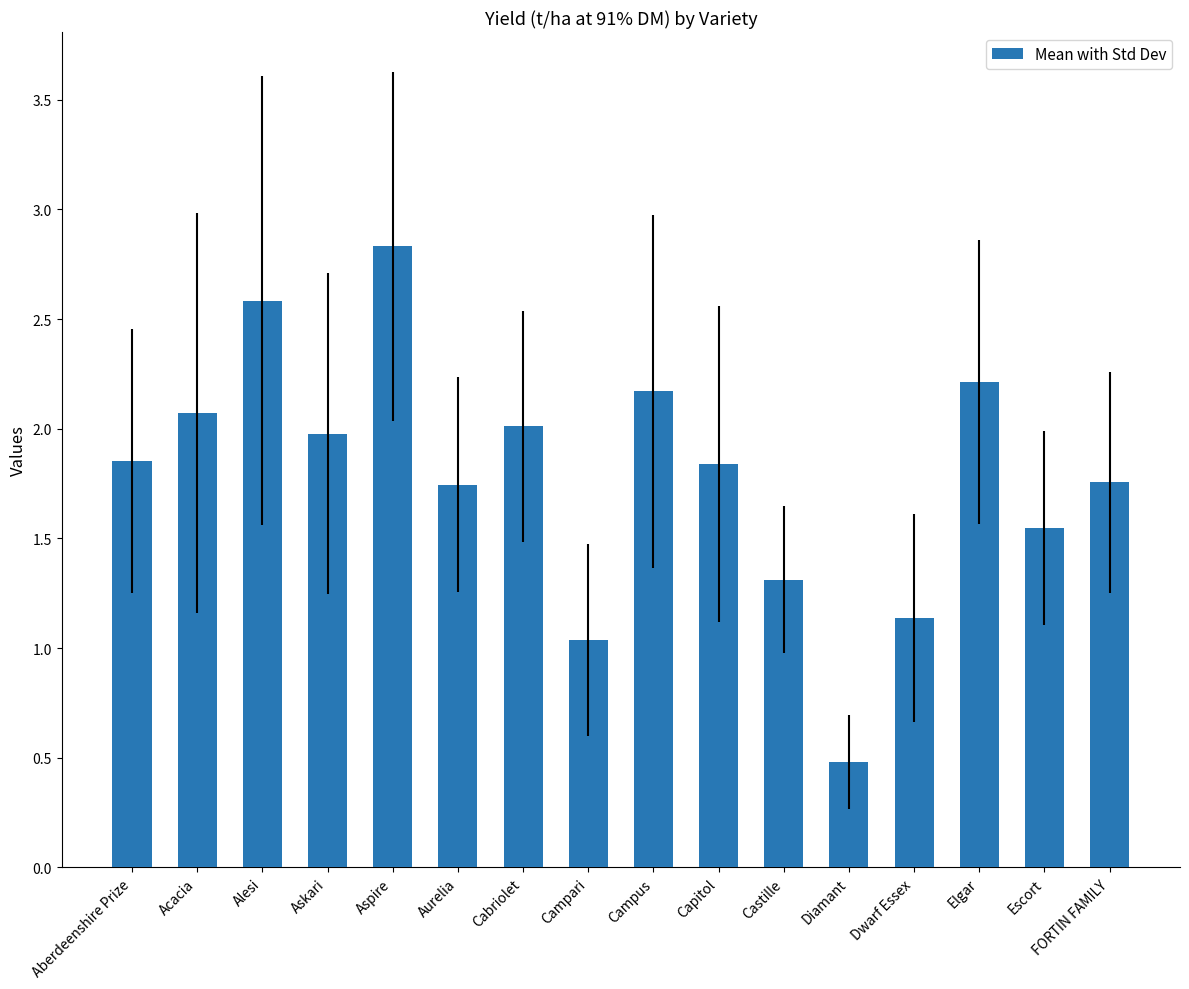

What position from the left is Castille?

11